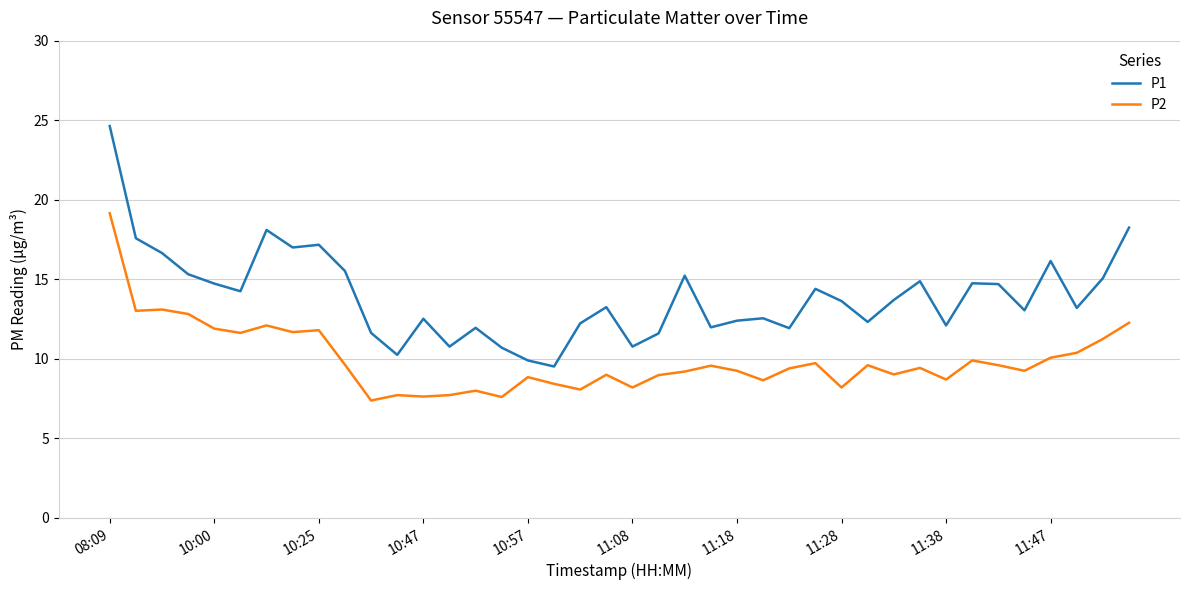

What is the smallest value displayed?

7.4